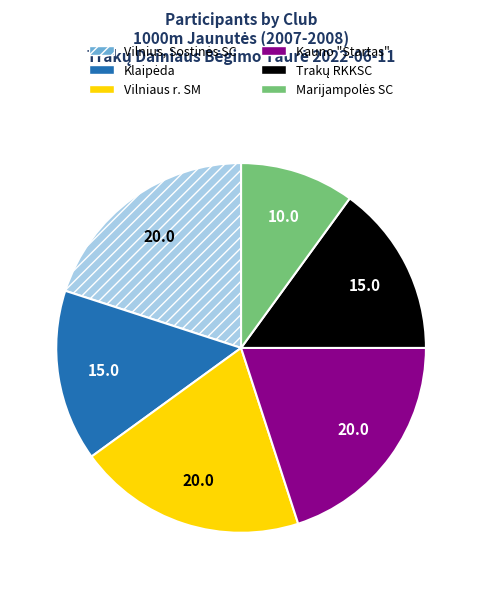

Is there a majority slice in this chart?

No